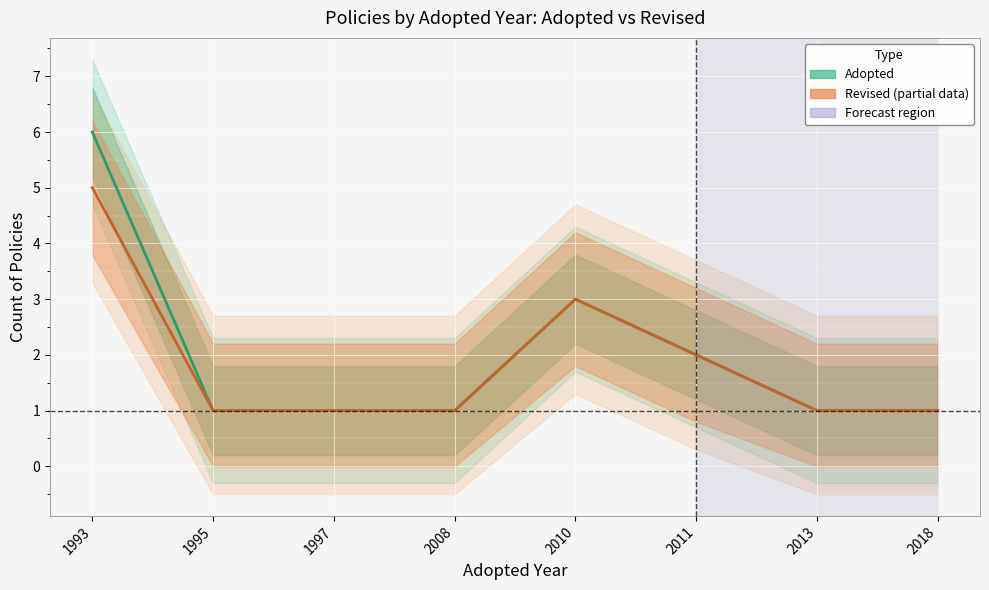

Where is Adopted nearest to the value 3?

2010